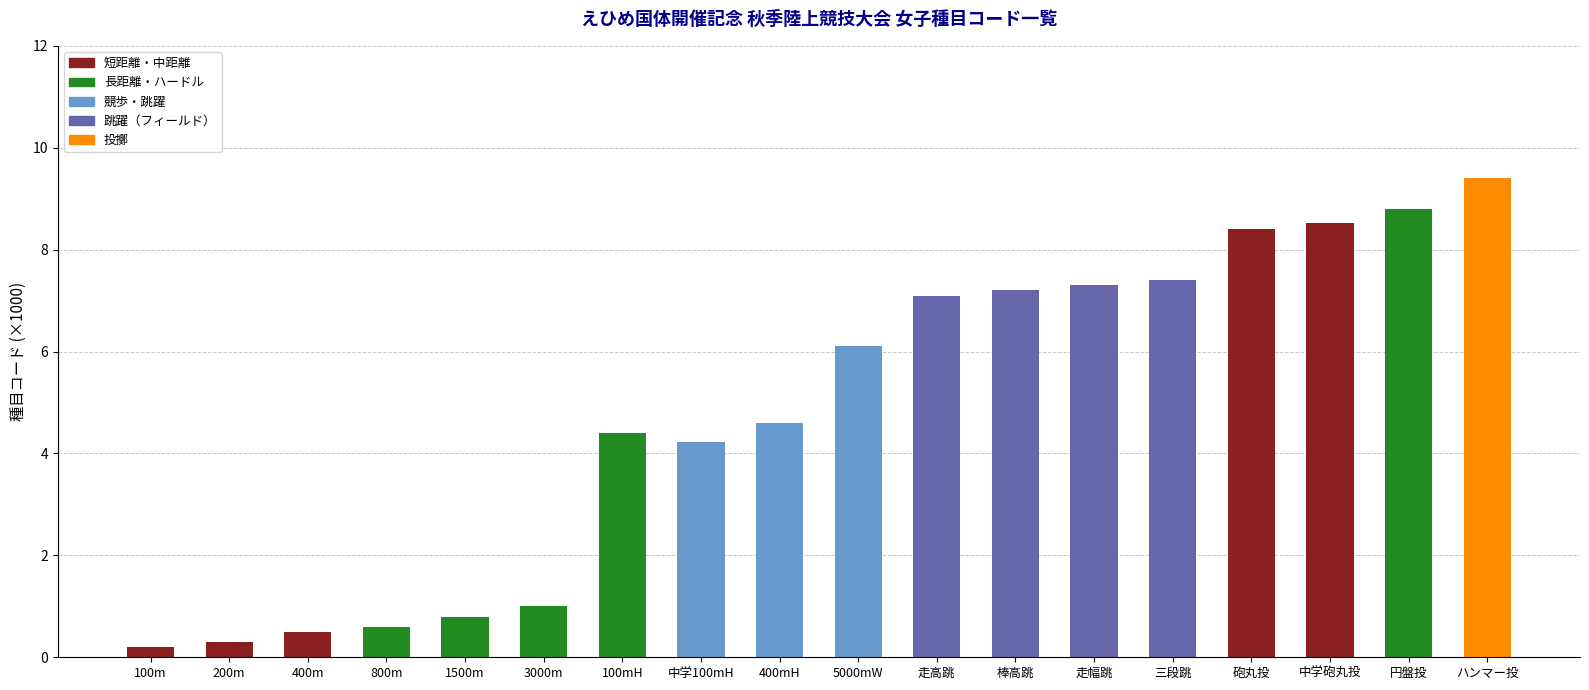

Reading left to right, list all the values displayed in this chart.

100m=0.2	200m=0.3	400m=0.5	800m=0.6	1500m=0.8	3000m=1.0	100mH=4.4	中学100mH=4.2	400mH=4.6	5000mW=6.1	走高跳=7.1	棒高跳=7.2	走幅跳=7.3	三段跳=7.4	砲丸投=8.4	中学砲丸投=8.5	円盤投=8.8	ハンマー投=9.4